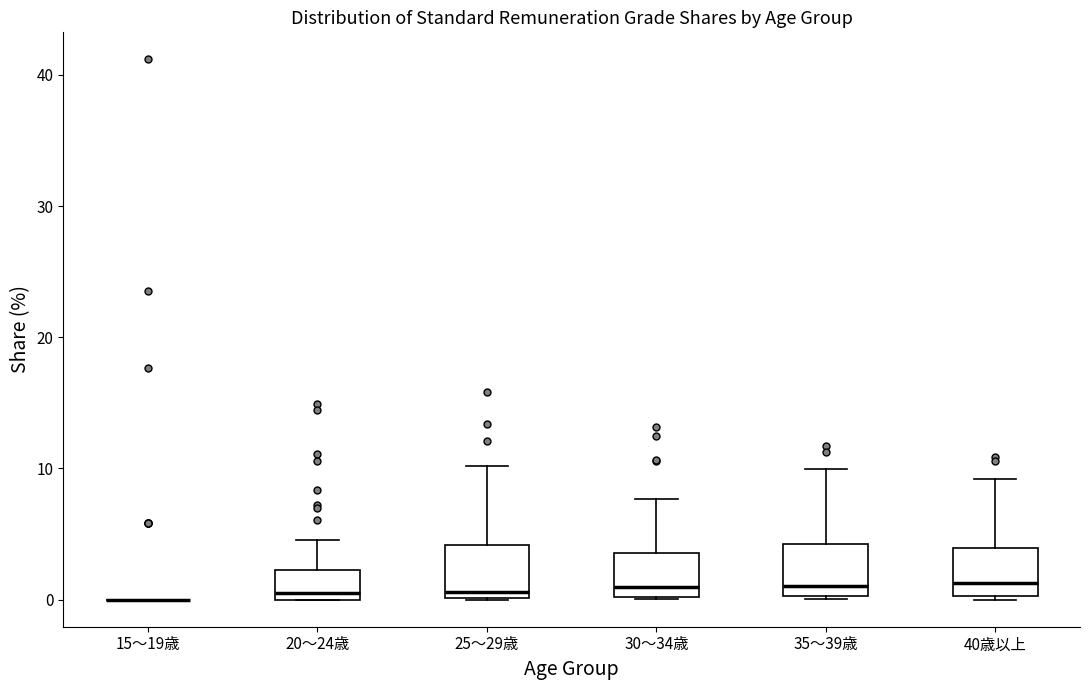

Reading left to right, read every box against the y-axis: the position of its median line, the range the box covers, and the ends of its whiskers. The values are not printed on the chart, so give them approximately, as read against the axis.

15～19歳: box collapsed to a line at 0, whiskers 0 to 0
20～24歳: median 1, box 0 to 2, whiskers 0 to 5
25～29歳: median 1, box 0 to 4, whiskers 0 to 10
30～34歳: median 1, box 0 to 4, whiskers 0 to 8
35～39歳: median 1, box 0 to 4, whiskers 0 to 10
40歳以上: median 1, box 0 to 4, whiskers 0 to 9